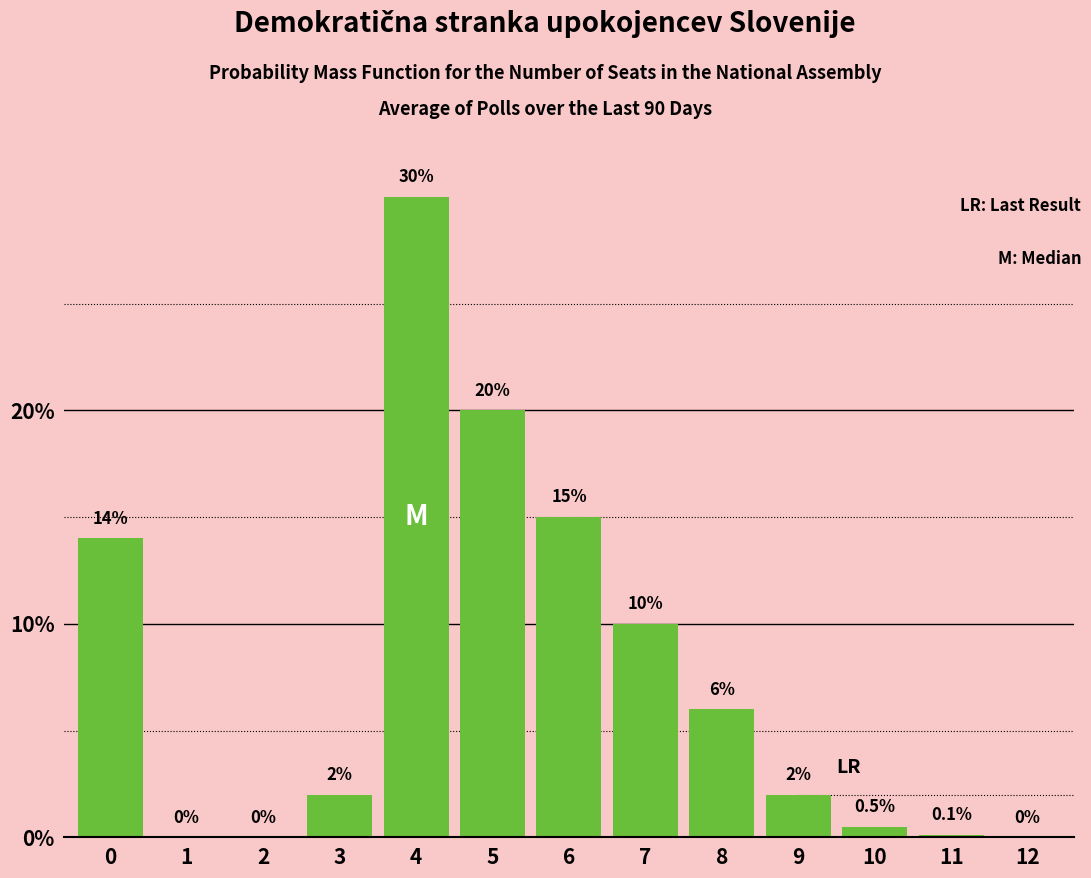

Reading left to right, what are all the values shown in this chart?

0=14.0	1=0.0	2=0.0	3=2.0	4=30.0	5=20.0	6=15.0	7=10.0	8=6.0	9=2.0	10=0.5	11=0.1	12=0.0